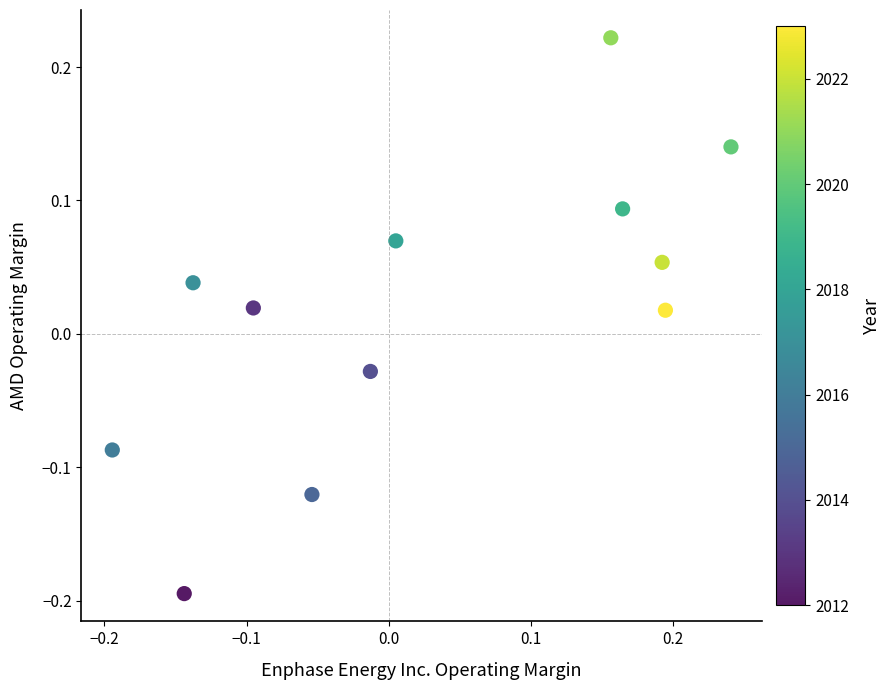

What is the range of Y values (max minus min)?

0.4